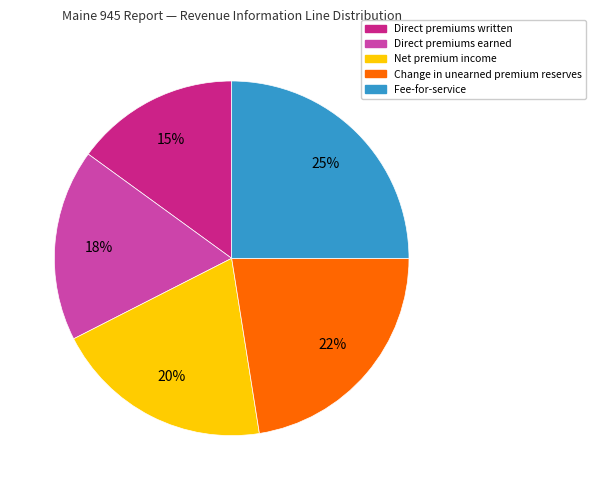

Rank the categories by value from highest to lowest.

Fee-for-service, Change in unearned premium reserves, Net premium income, Direct premiums earned, Direct premiums written